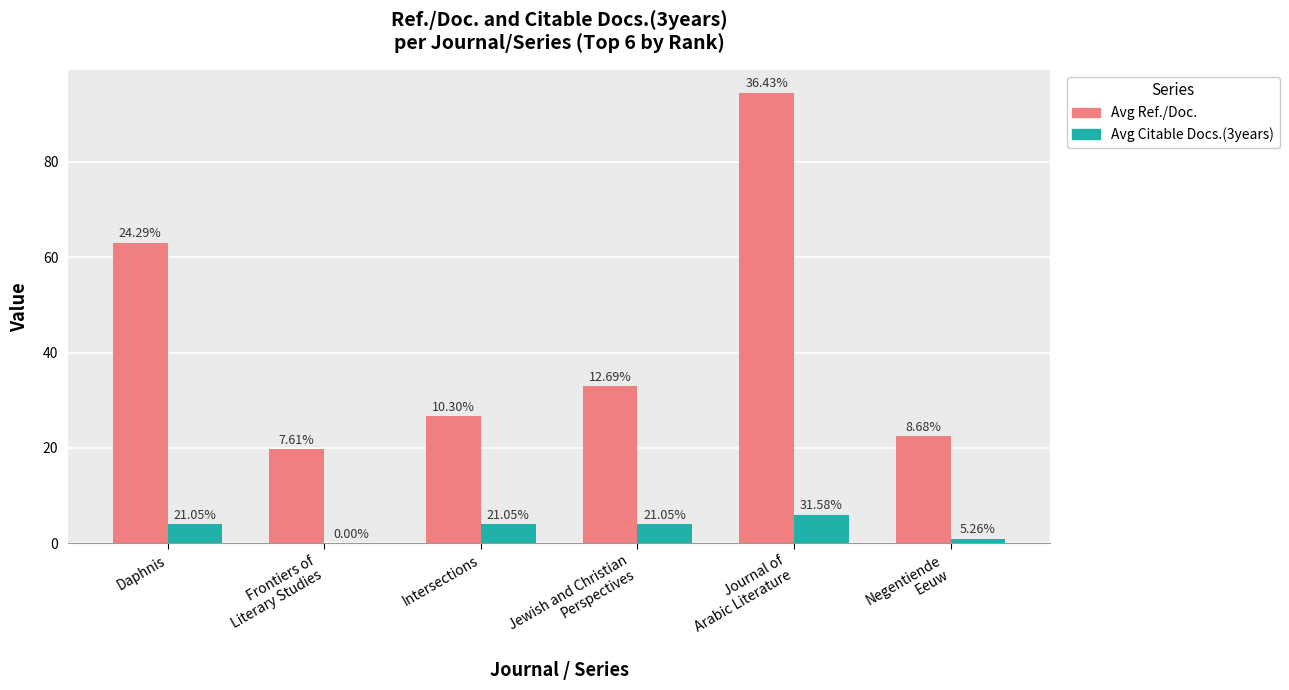

How many groups of bars are there?

6